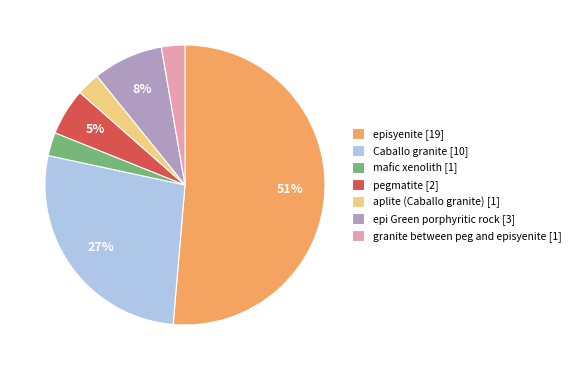

Combined, do episyenite [19] and mafic xenolith [1] account for over 50%?

Yes